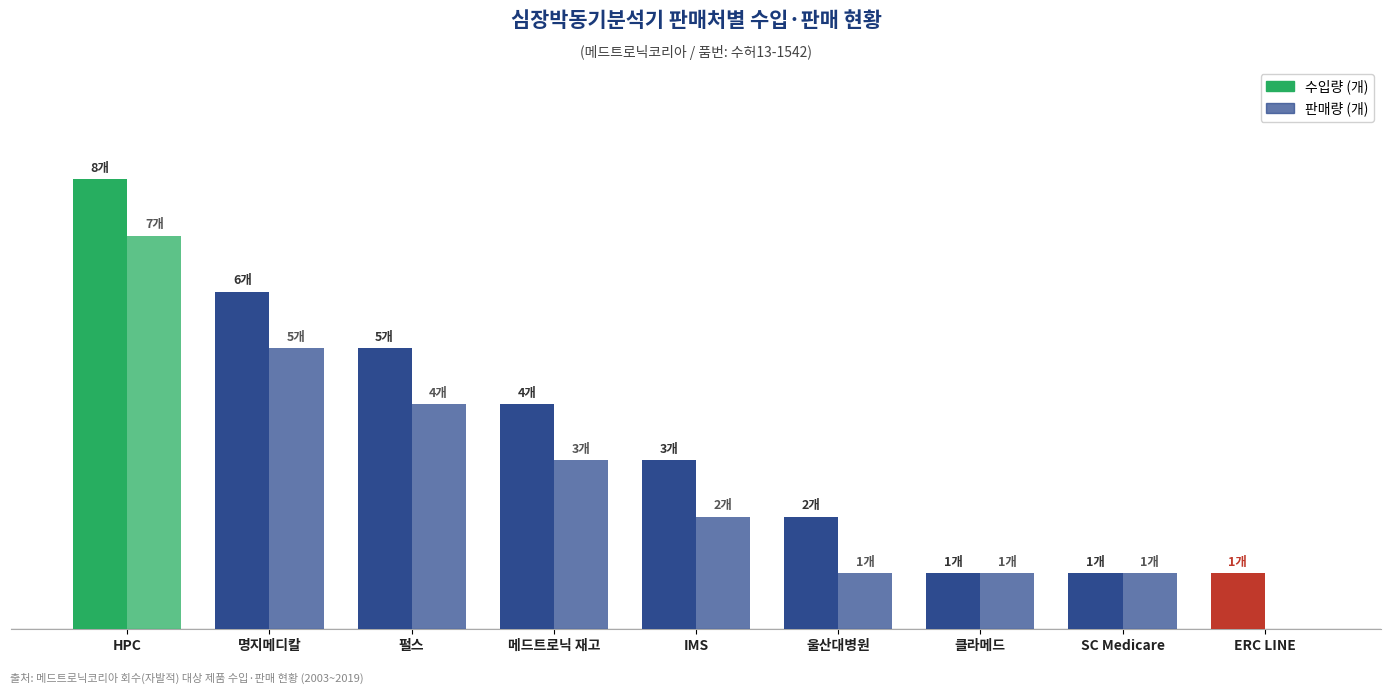

Are the bars grouped side by side (vs. stacked)?

Yes